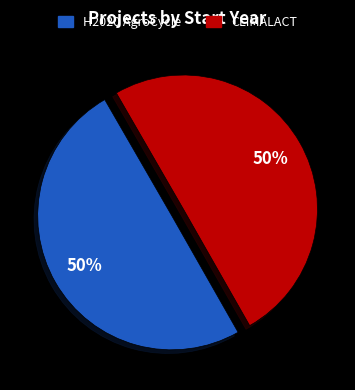

To the nearest percent, what is the combined percentage of H2020 AgroCycle and CLIMALACT?

100%